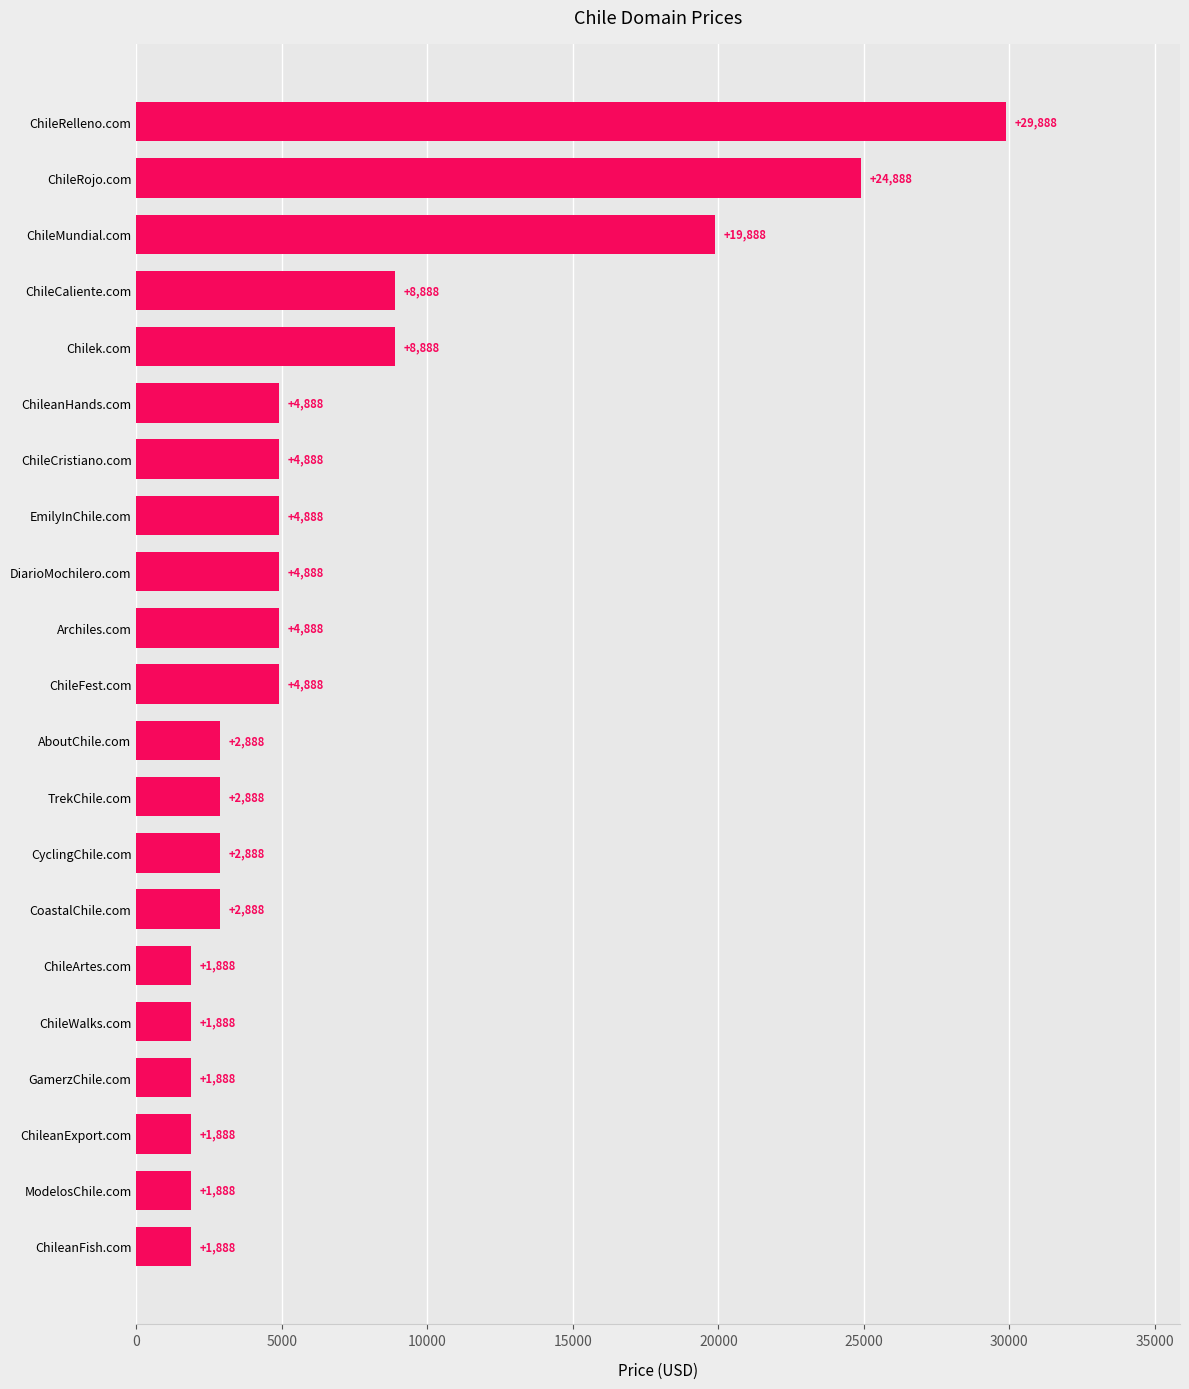

What is the difference between the values at ChileanExport.com and ChileanHands.com?

3000